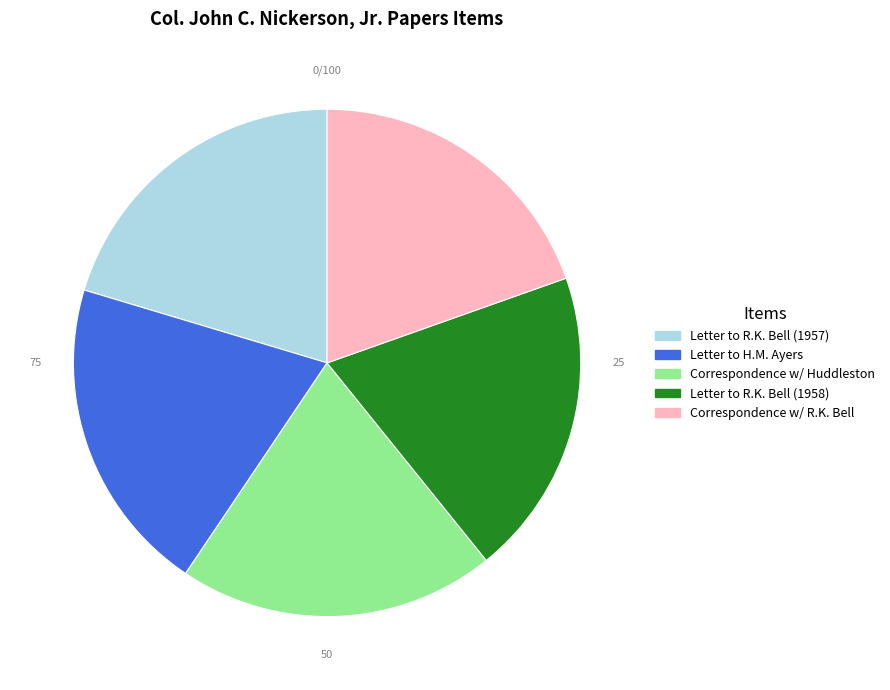

Does Letter to H.M. Ayers represent more than half of the total?

No